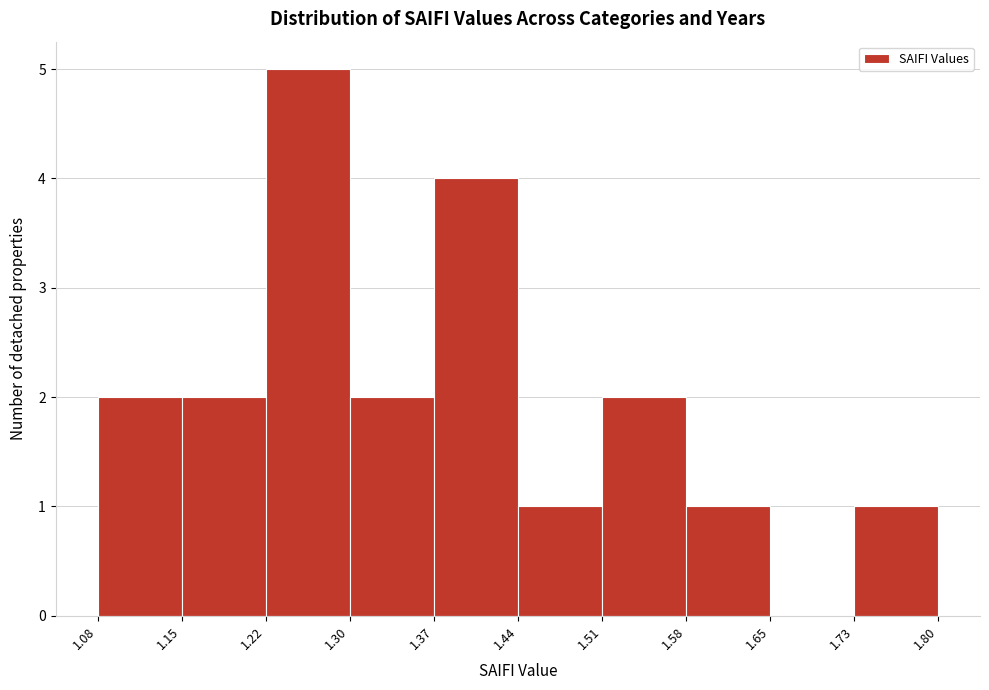

Which range on the x-axis has the tallest bar?

1.22 to 1.30